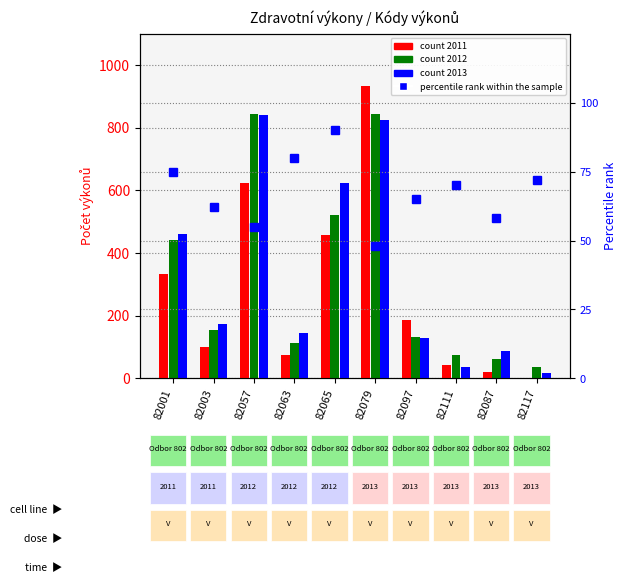

What is the label of the 10th bar from the right?

82001